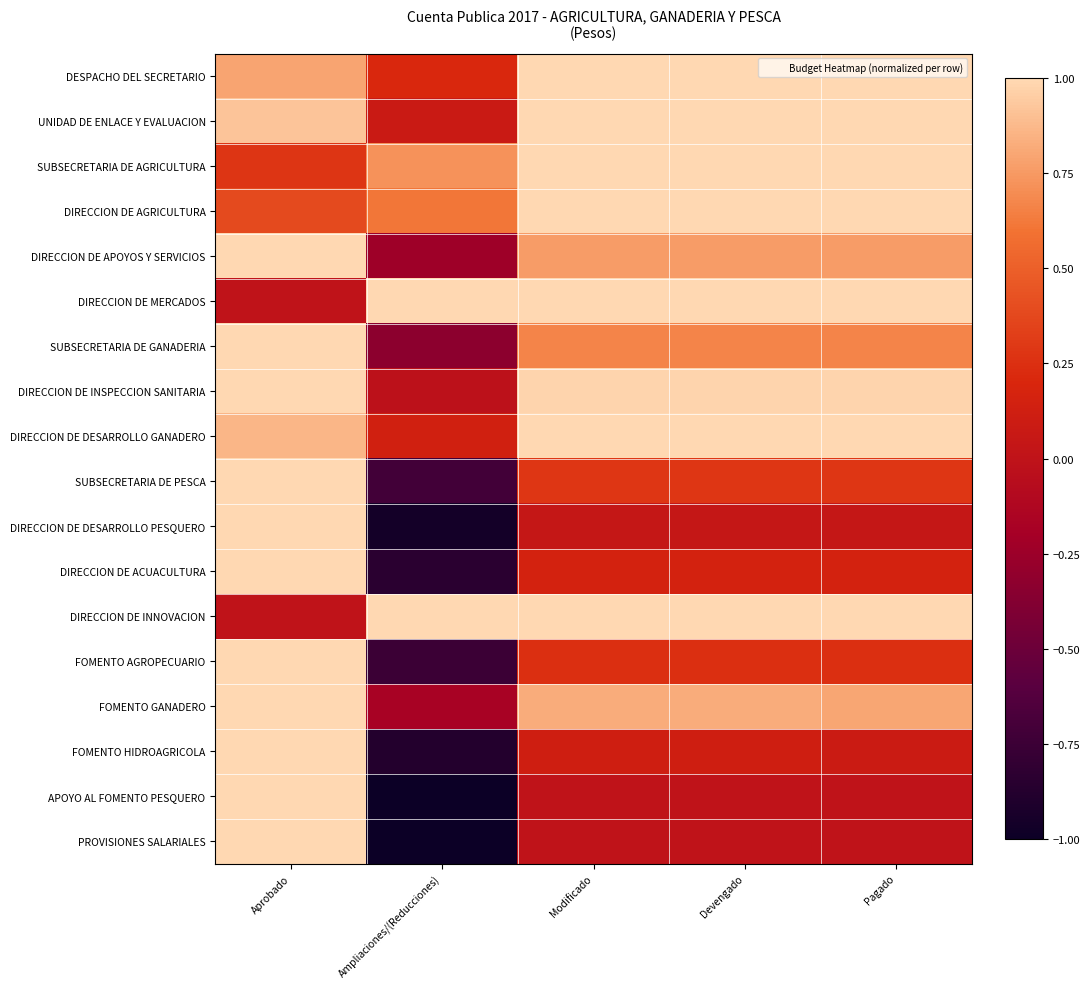

Count the number of categories in the chart.

5